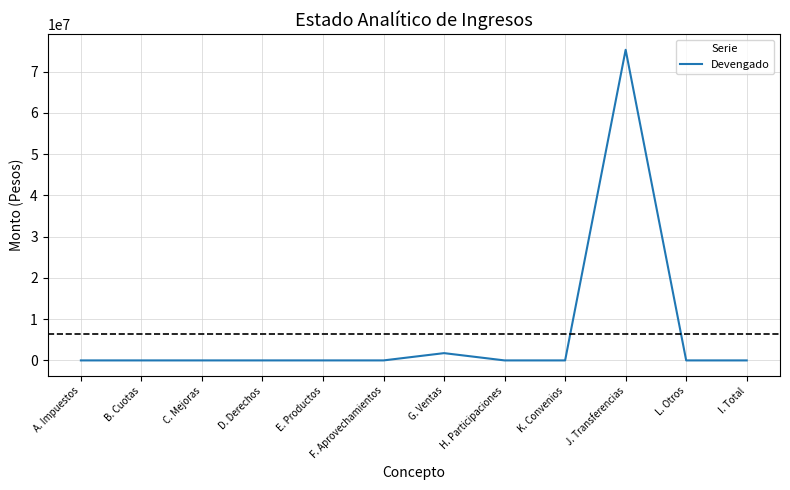

True or false: the data shows 25165777.3 at B. Cuotas.

False